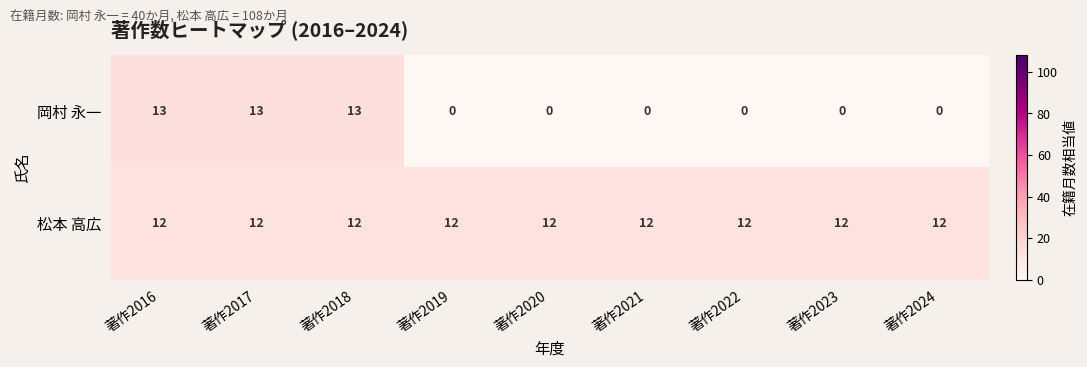

What is the spread (max minus min) of values at 著作2019?

12